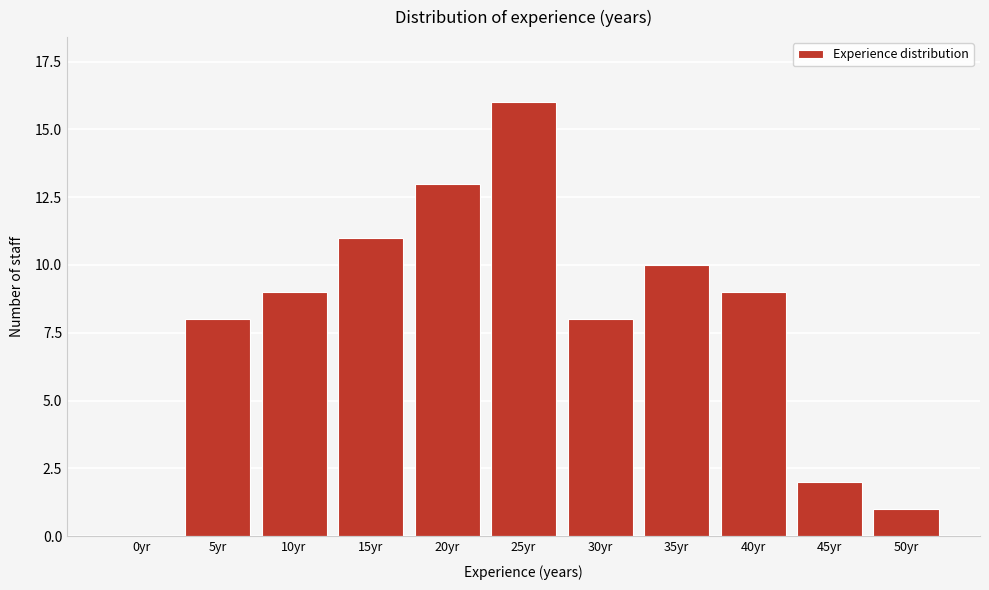

Reading right to left, transcribe all the data shown in this chart.

50yr=1	45yr=2	40yr=9	35yr=10	30yr=8	25yr=16	20yr=13	15yr=11	10yr=9	5yr=8	0yr=0